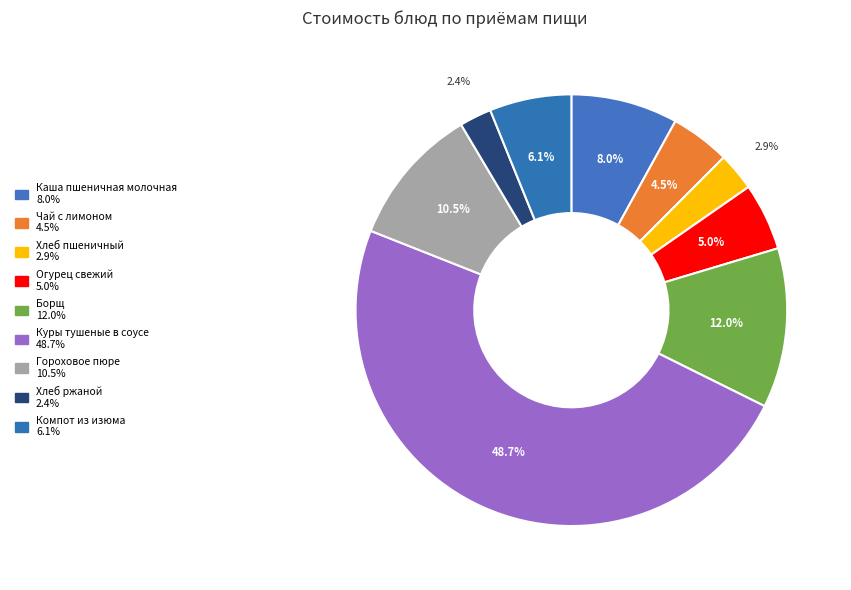

Count the number of slices in the pie.

9